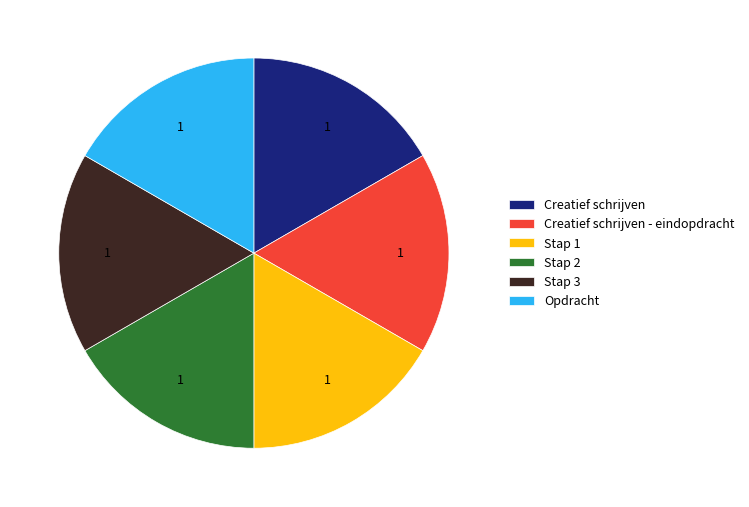

Approximately how many times larger is the value at Stap 2 compared to Stap 1?

1.0